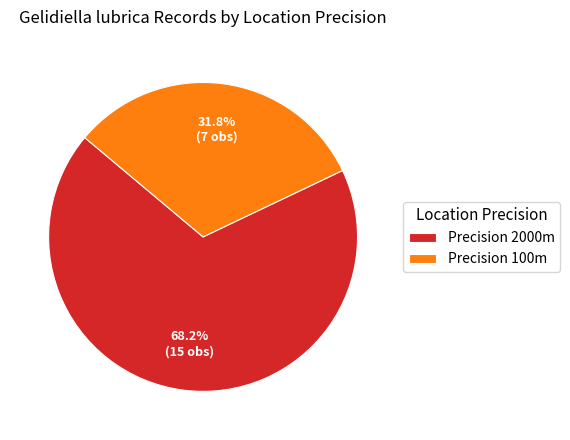

Rank the categories by value from highest to lowest.

Precision 2000m, Precision 100m